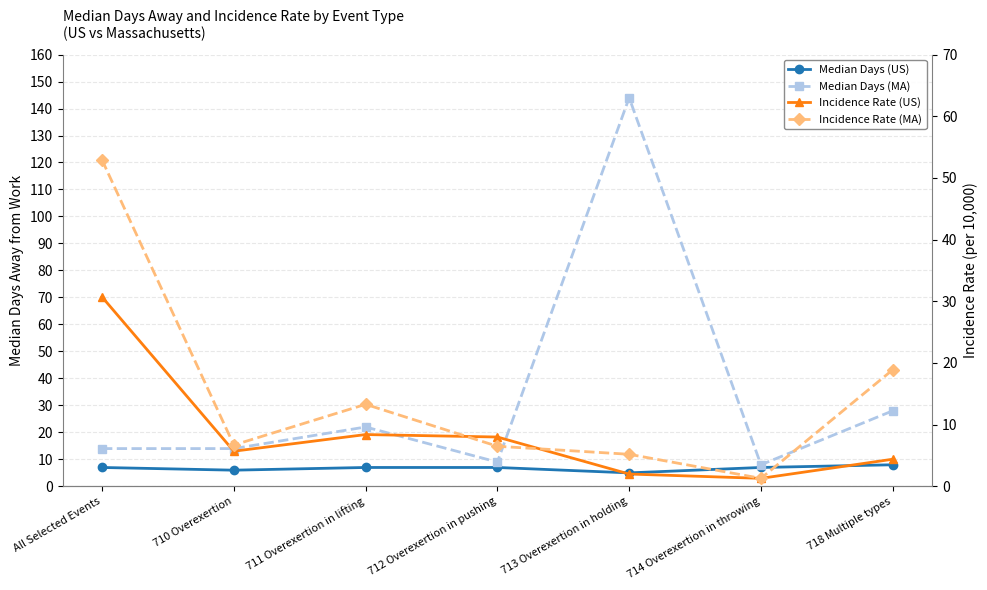

What is the approximate value of Incidence Rate (US) at 713 Overexertion in holding?

2.0